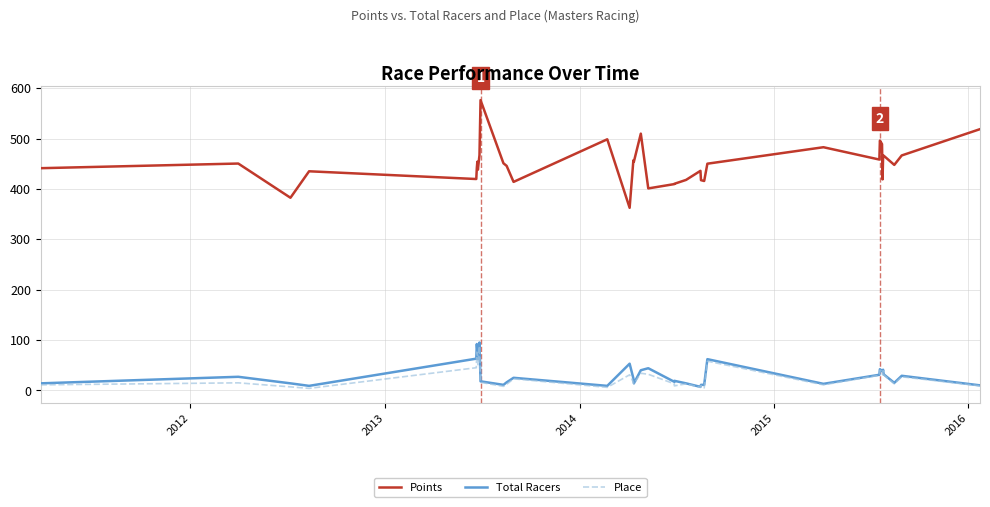

Is this an area chart (filled region under the line)?

No